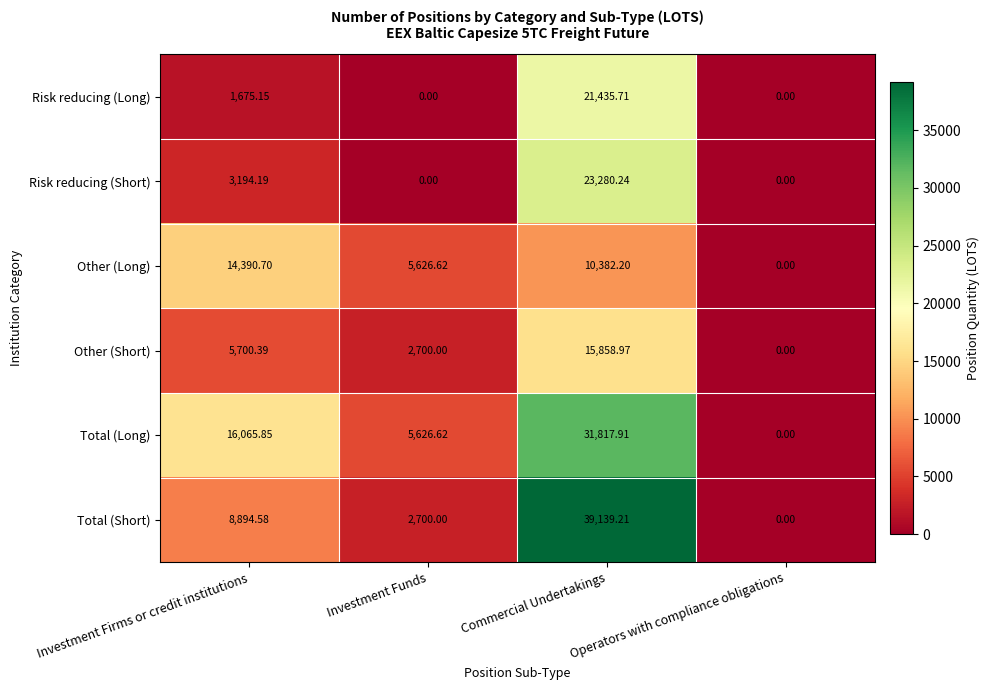

Which series has the largest total across all categories?

Total (Long)